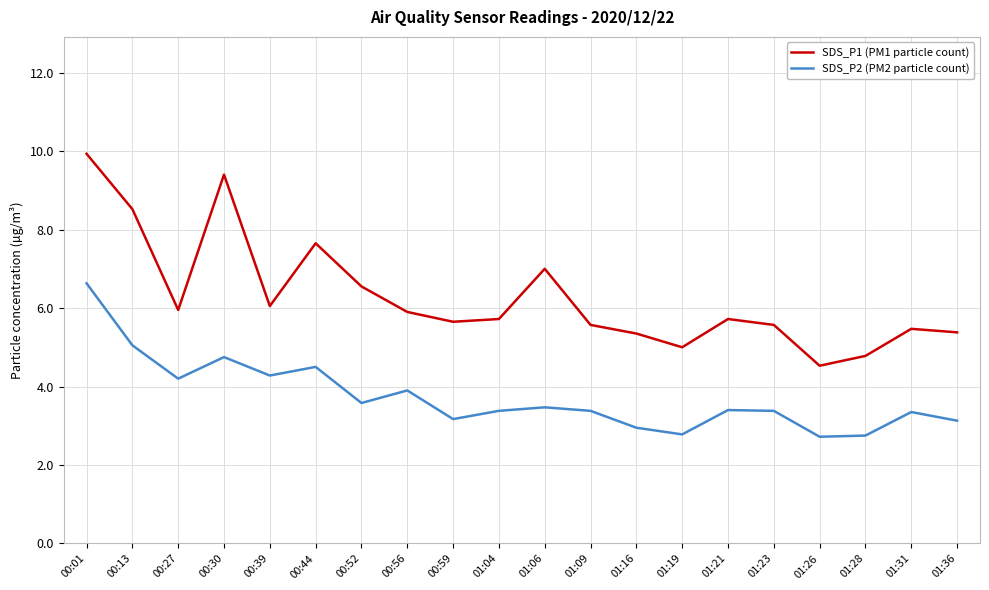

What position from the left is 01:23?

16